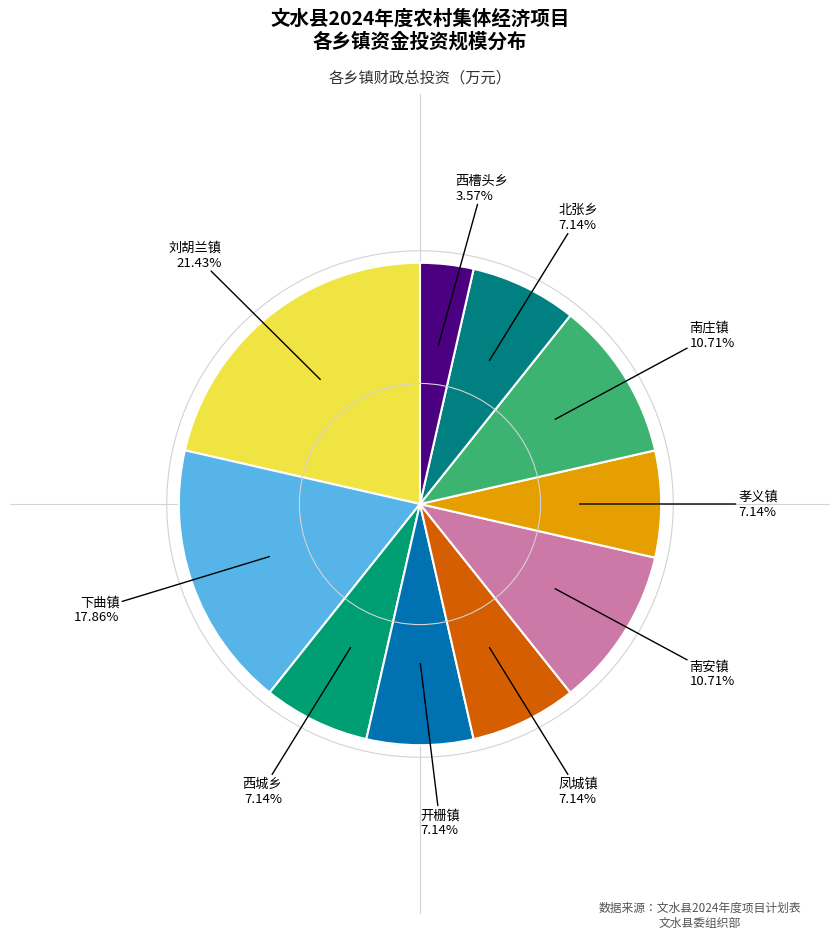

Count the number of slices in the pie.

10